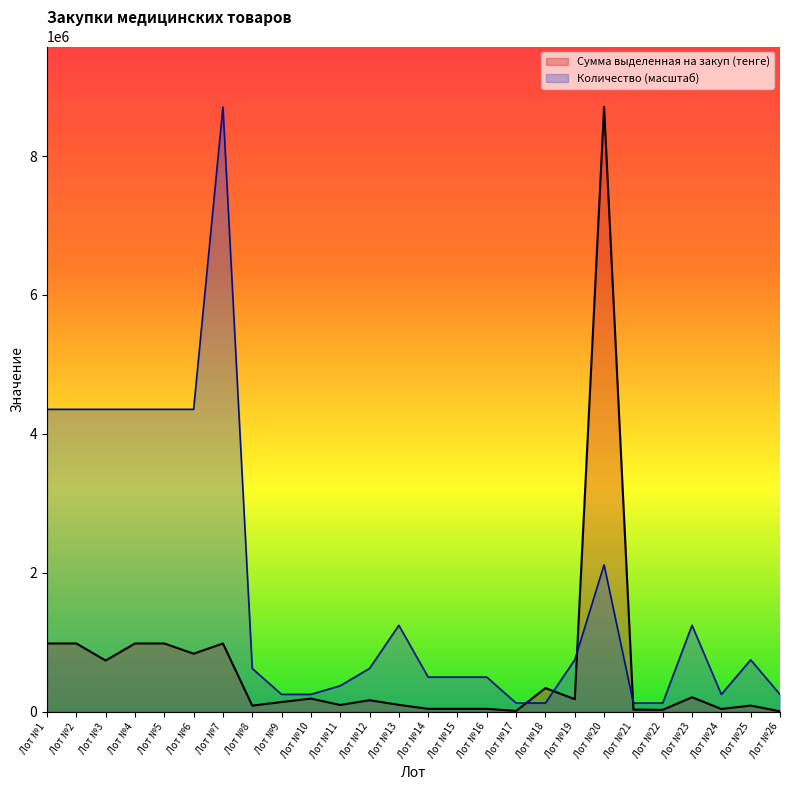

What is the smallest value displayed?

6140.0